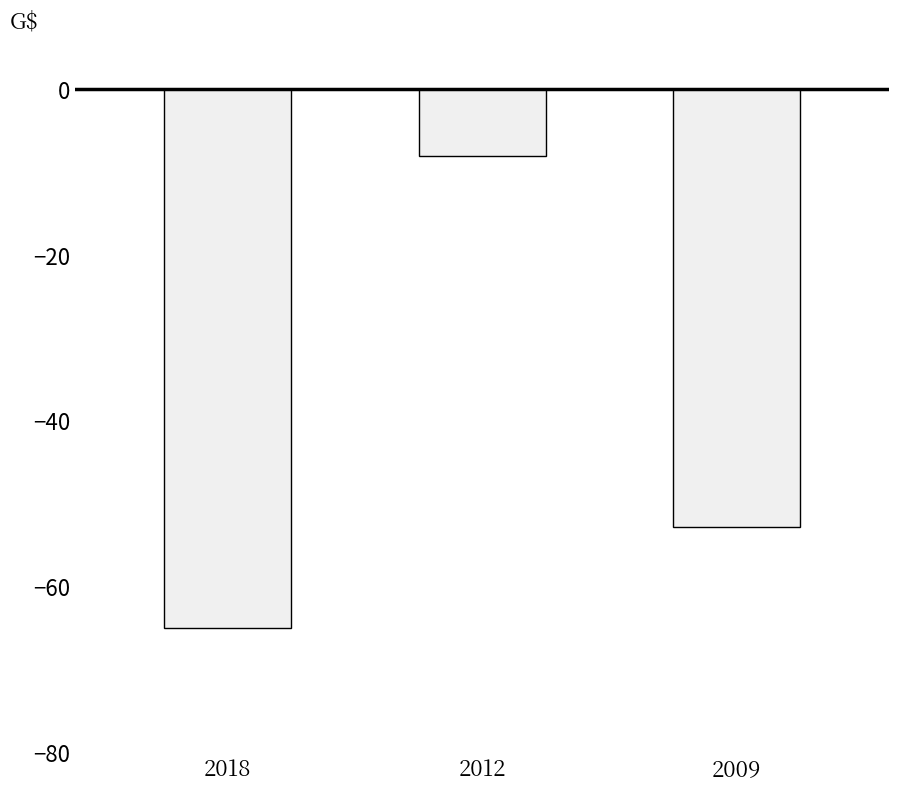

Between 2009 and 2018, which is larger?

2009